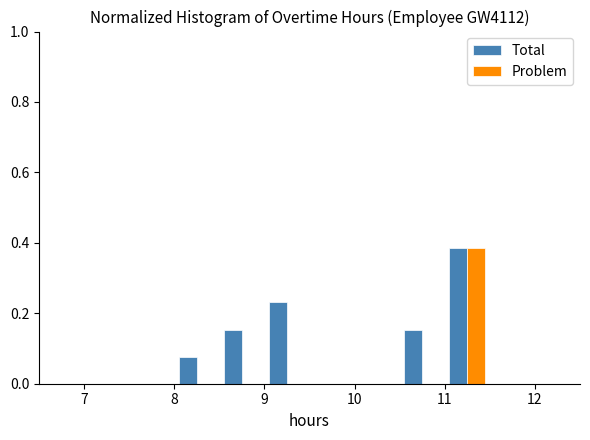

What is the height of the Total bar covering 11.0 to 11.5 on the x-axis? The values are not printed on the chart, so give them approximately, as read against the axis.

0.38